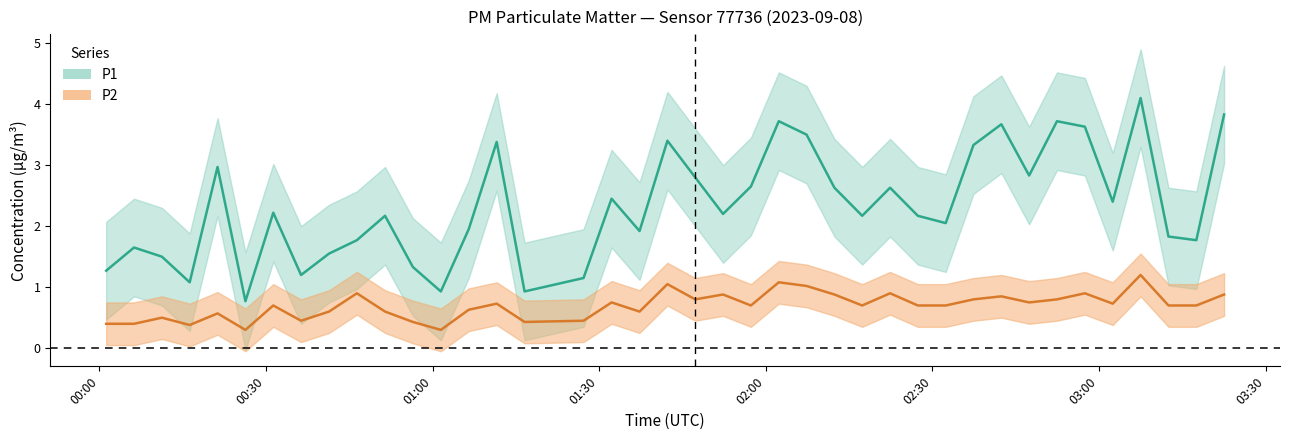

Which label corresponds to the smallest value in the chart?

2023-09-08T00:26:19